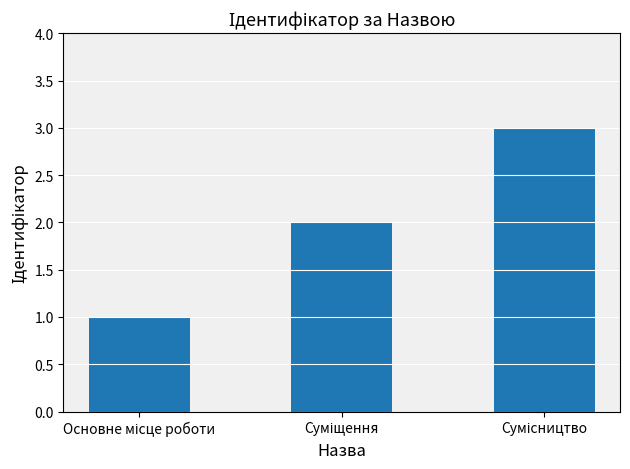

What is the maximum value shown in the chart?

3